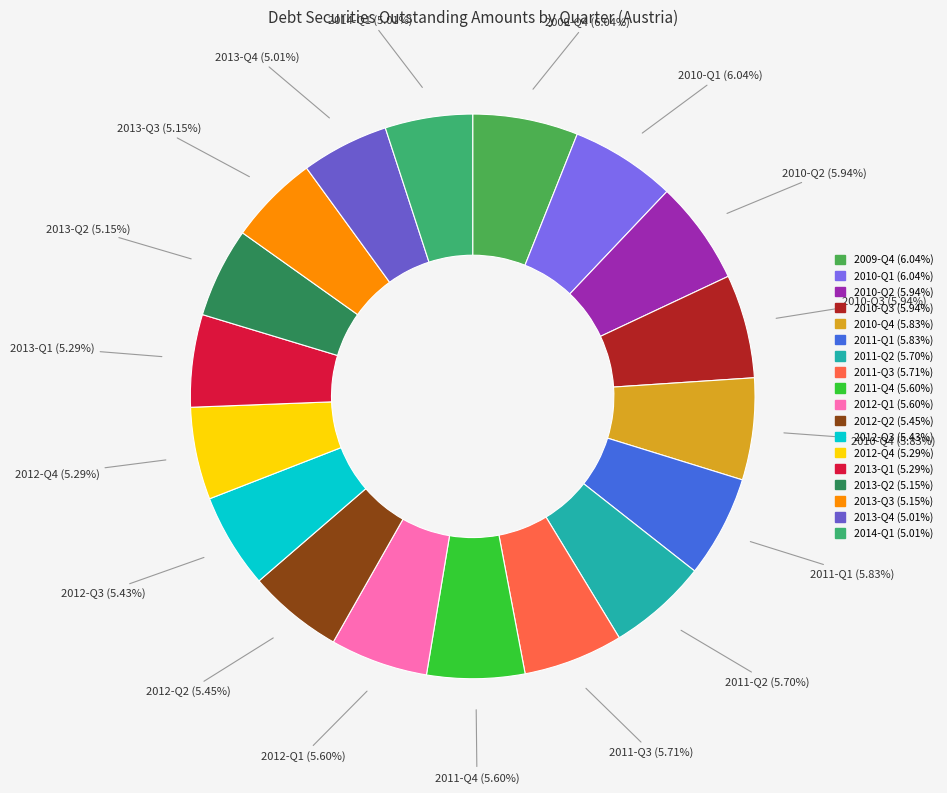

Do 2013-Q4 and 2011-Q4 together represent more than half of the pie?

No